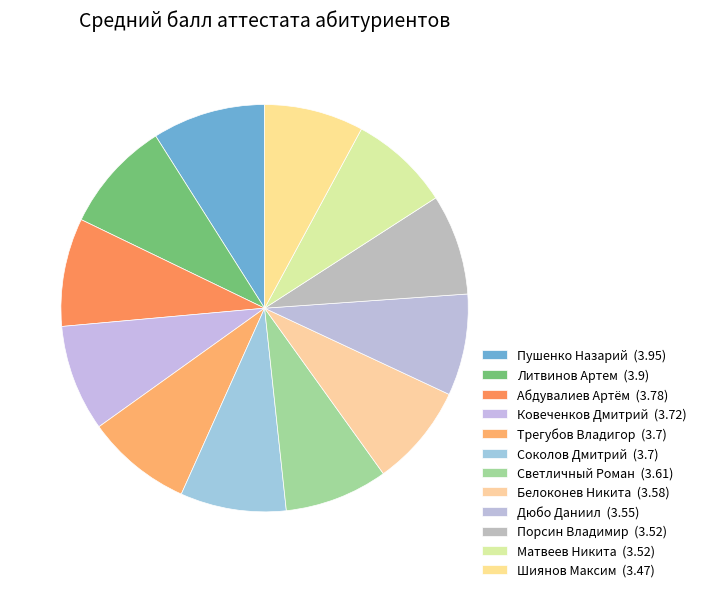

Does Литвинов Артем account for over 50% of the chart?

No